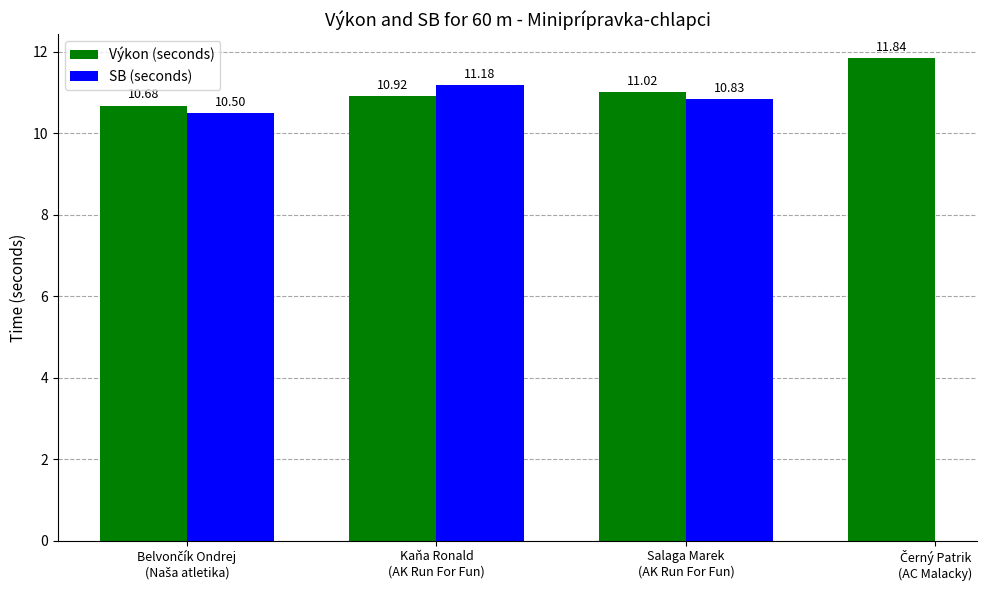

Which series has the largest range (max minus min)?

Výkon (seconds)